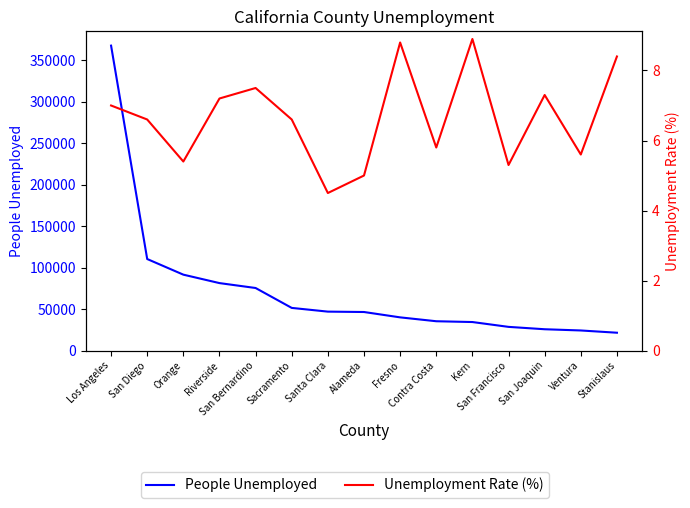

Which category has the highest value across all series?

Los Angeles